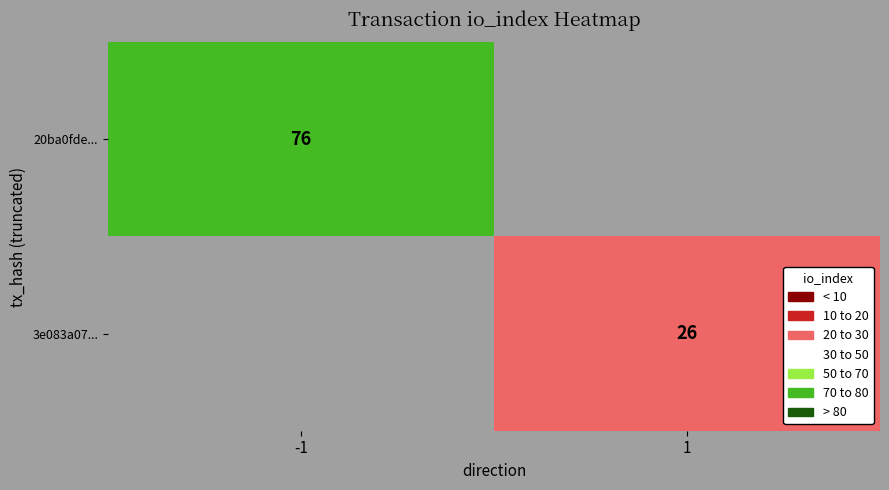

The 3e083a07... series shows 26 at 1. True or false?

True